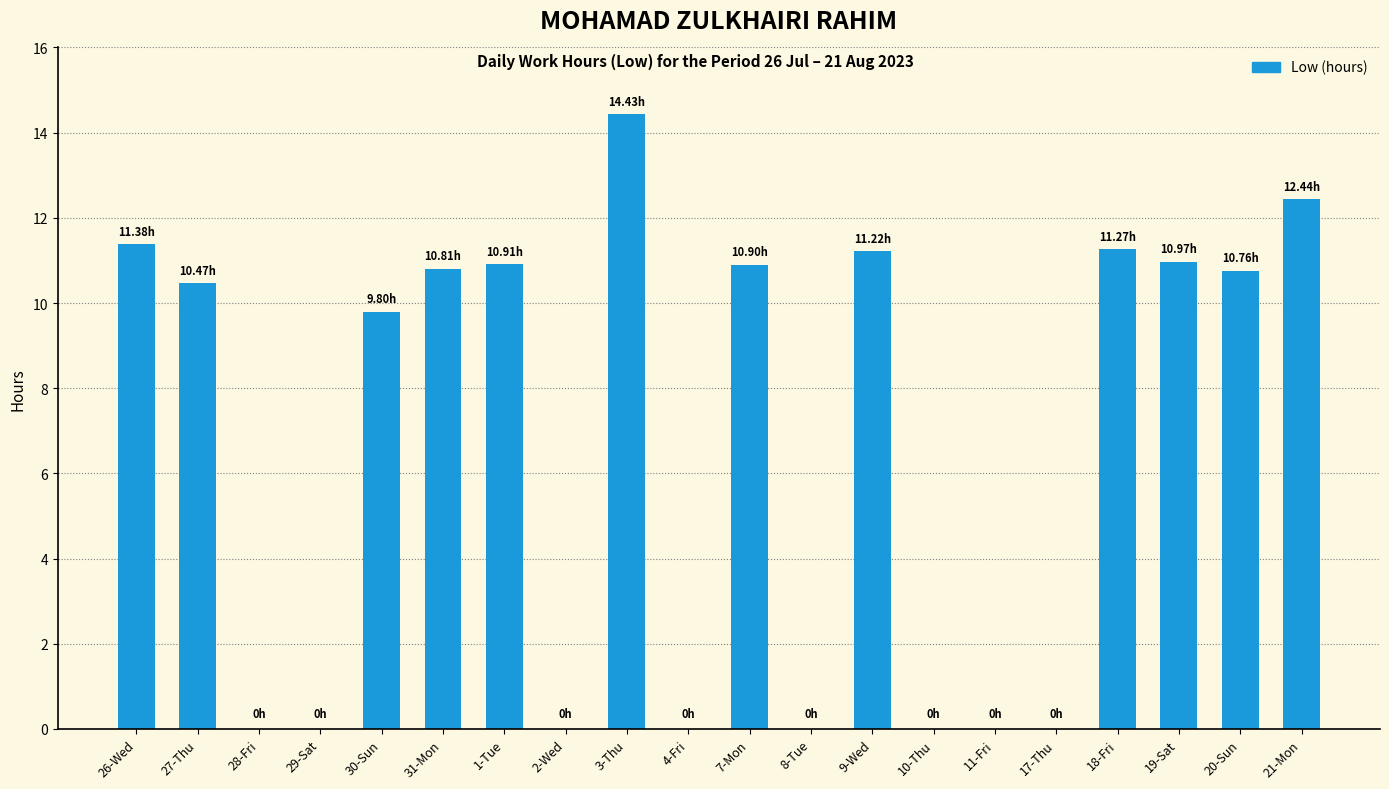

What is the ratio of the value at 3-Thu to the value at 20-Sun?

1.3